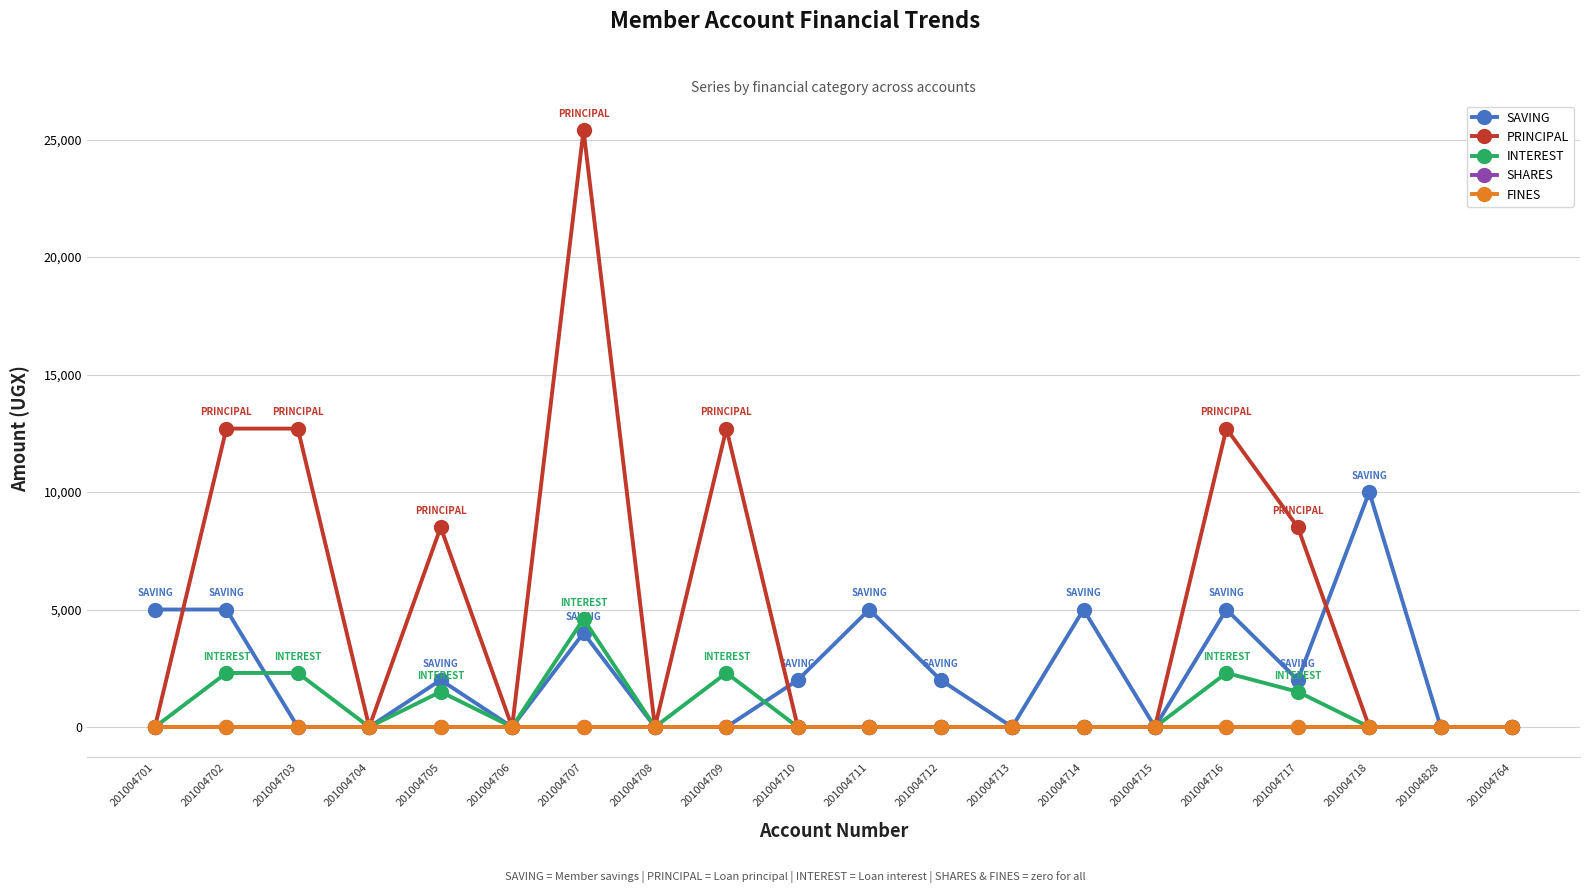

Does the chart have visible grid lines?

Yes